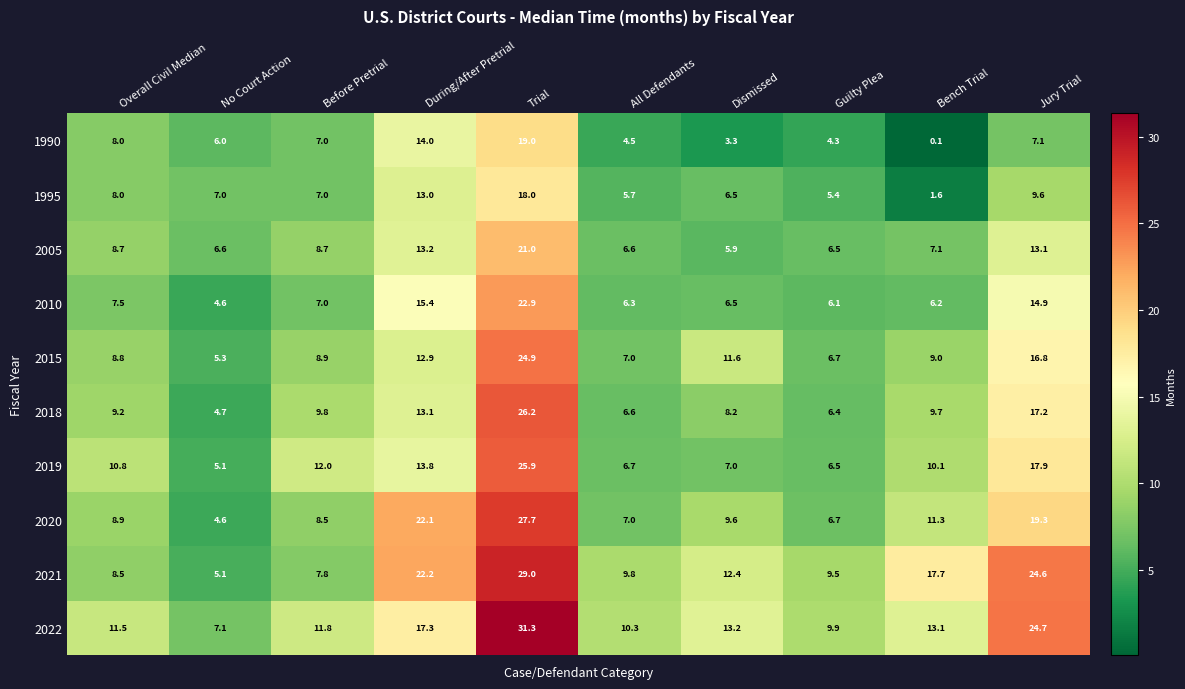

At which category does the chart reach its minimum across all series?

Bench Trial